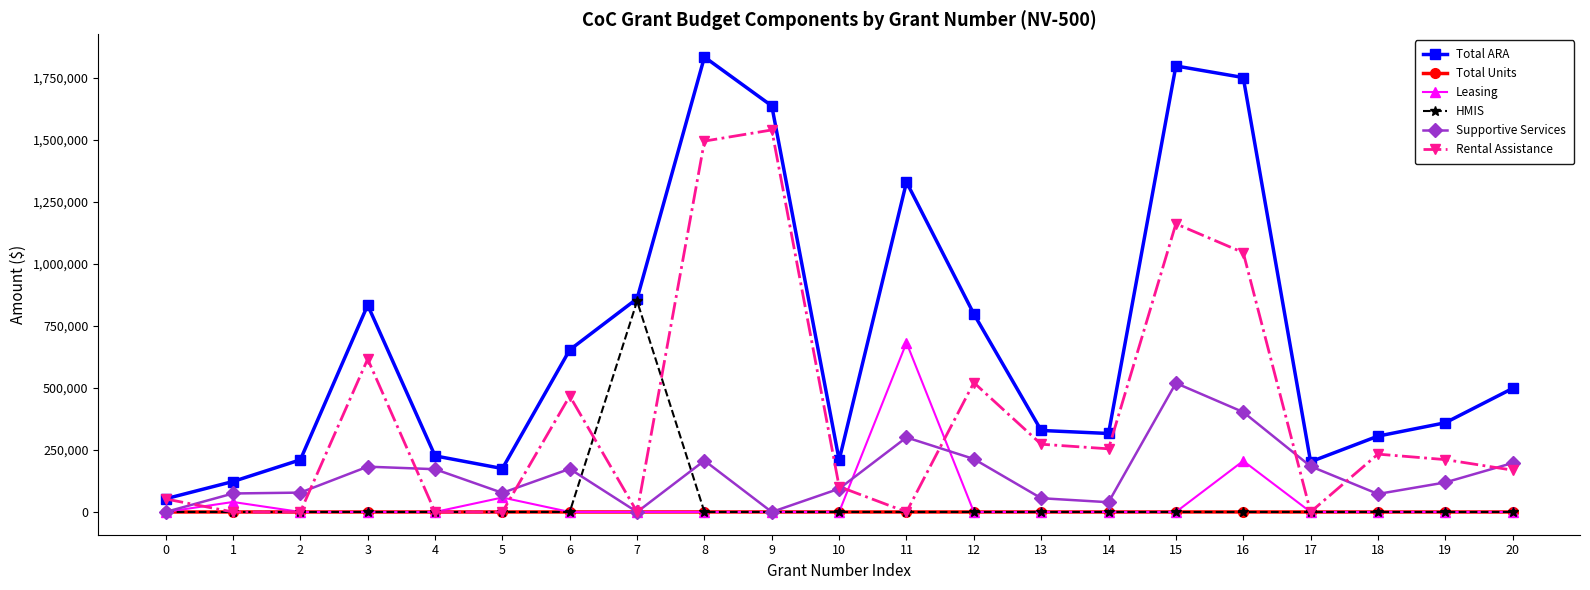

True or false: Supportive Services and Leasing intersect in this chart.

True